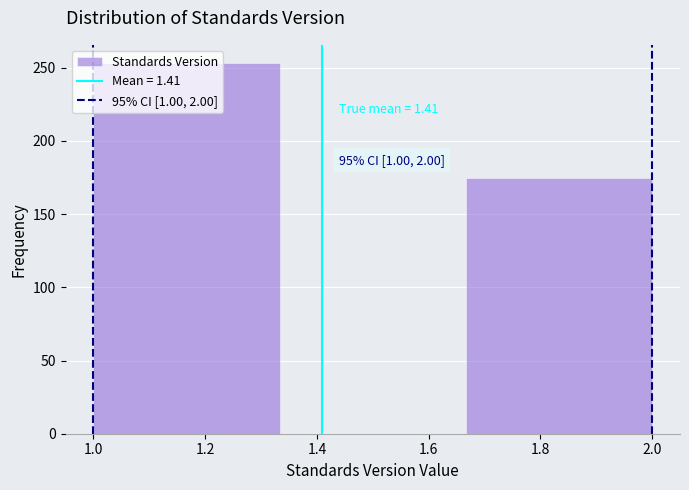

Over which range of the x-axis is the bar tallest?

1.00 to 1.34